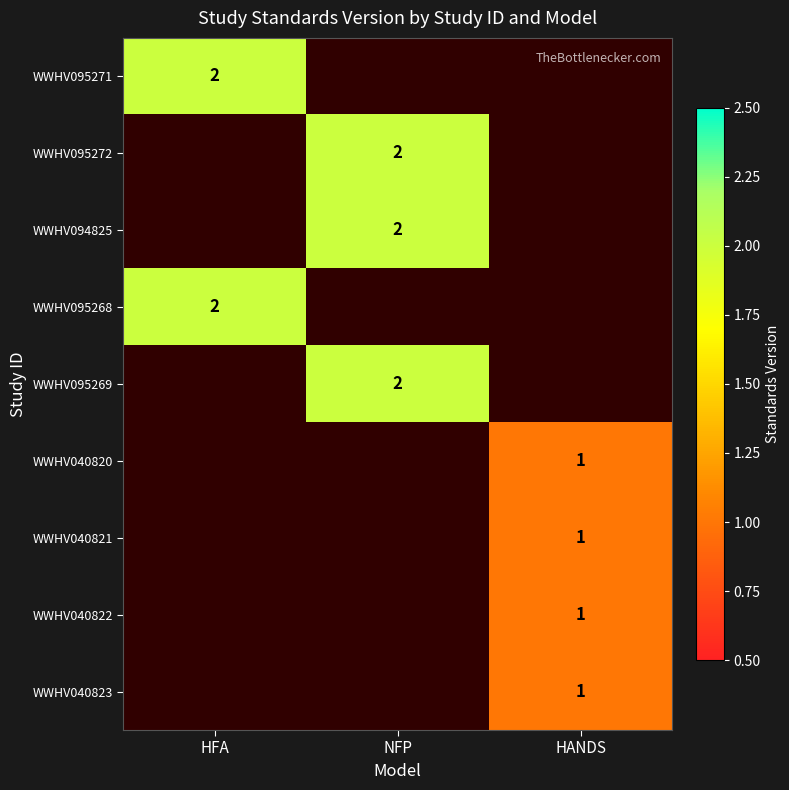

At how many categories does at least one series exceed 1?

2